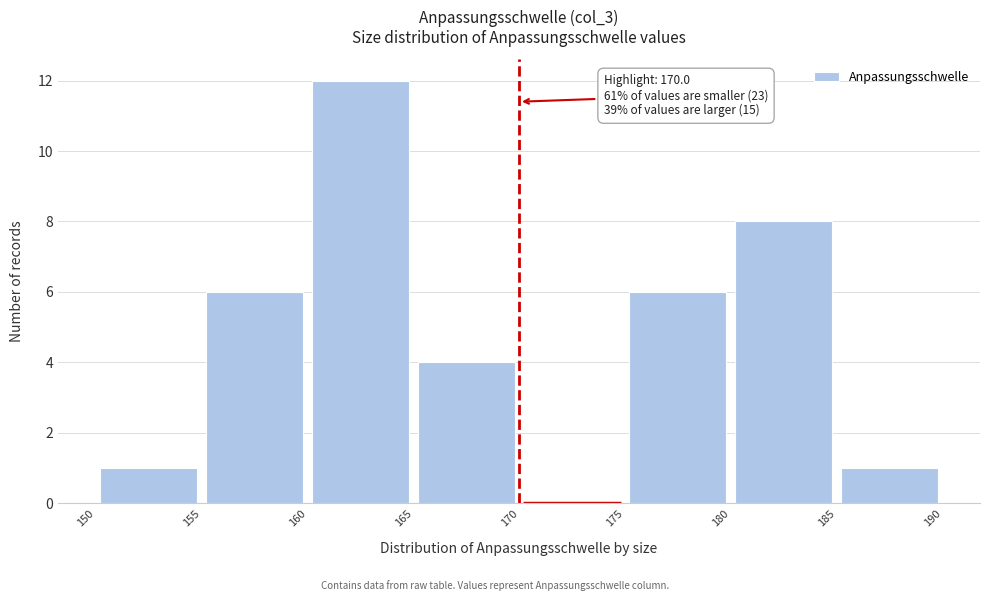

Which range on the x-axis has the tallest bar?

160 to 165